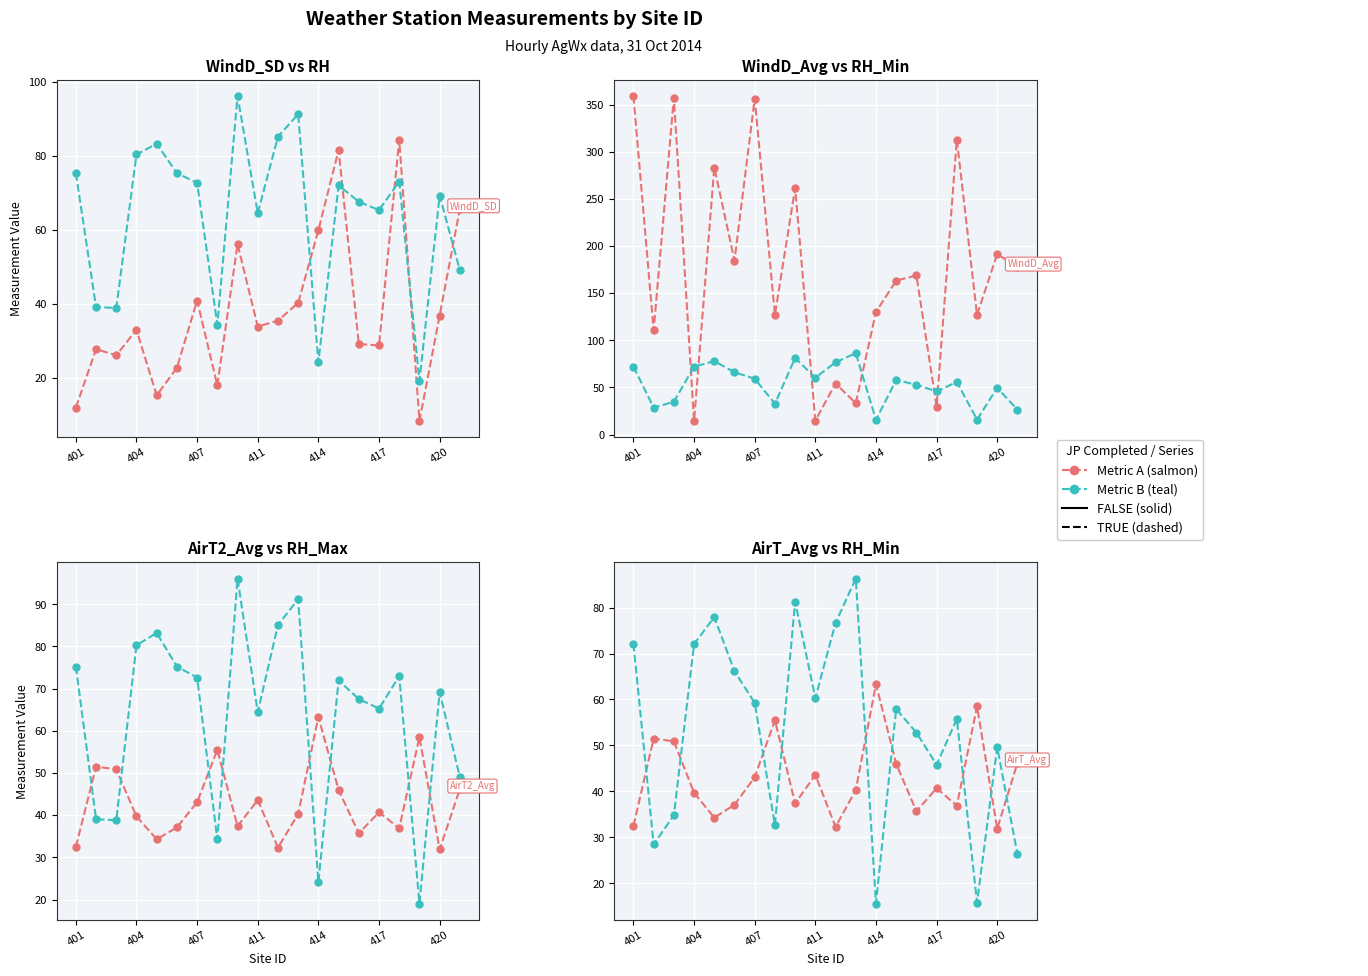

True or false: AirT2_Avg and RH_Max cross at least once.

True